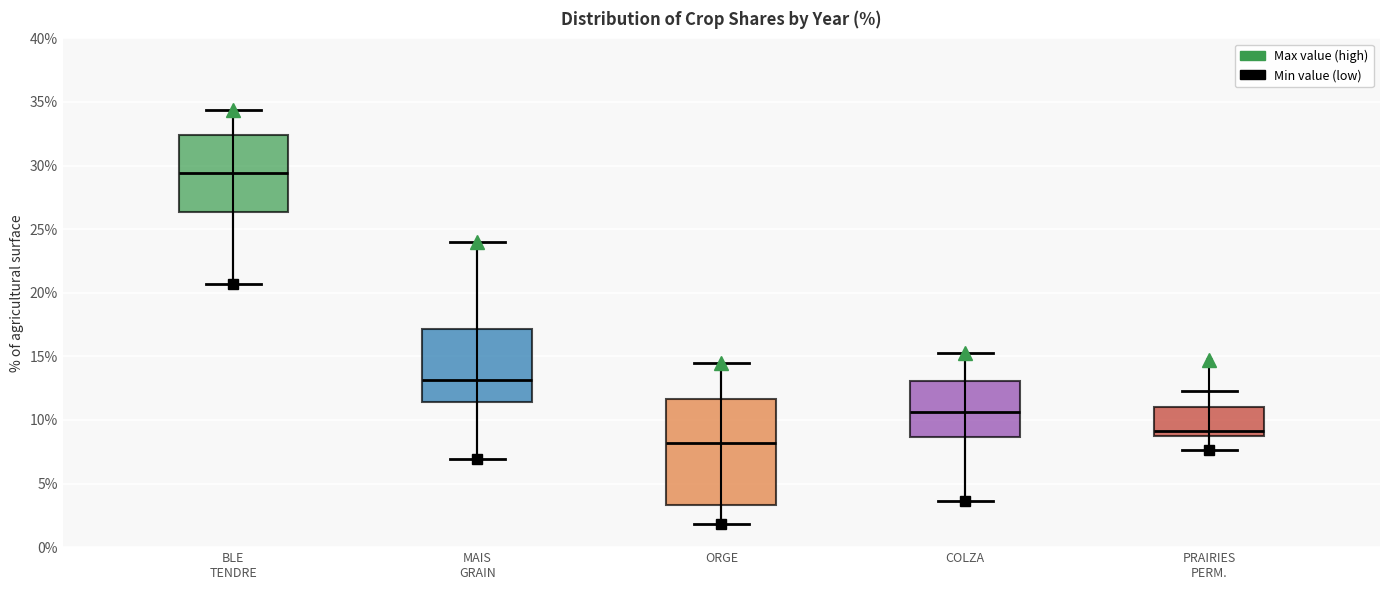

Reading left to right, transcribe this box plot: for each box, give where its median line is, the range the box spans, and where its two whiskers end, as read against the y-axis. The values are not printed on the chart, so give them approximately, as read against the axis.

BLE TENDRE: median 29.5, box 26.5 to 32.5, whiskers 20.5 to 34.5
MAIS GRAIN: median 13.0, box 11.5 to 17.0, whiskers 7.0 to 24.0
ORGE: median 8.0, box 3.5 to 11.5, whiskers 2.0 to 14.5
COLZA: median 10.5, box 8.5 to 13.0, whiskers 3.5 to 15.5
PRAIRIES PERM.: median 9.0, box 8.5 to 11.0, whiskers 7.5 to 12.5